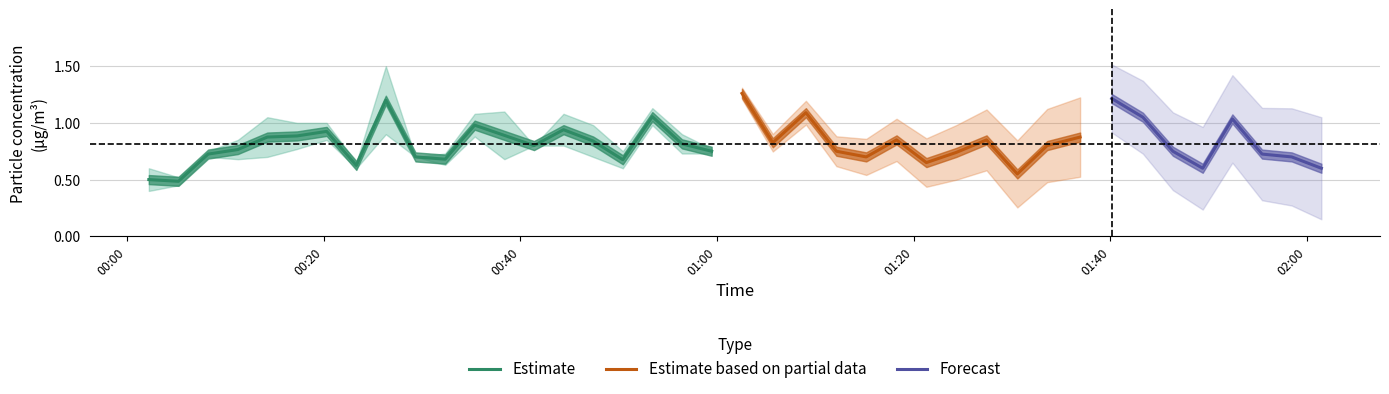

True or false: SDS_P2 has more than 1 interior local peaks.

True